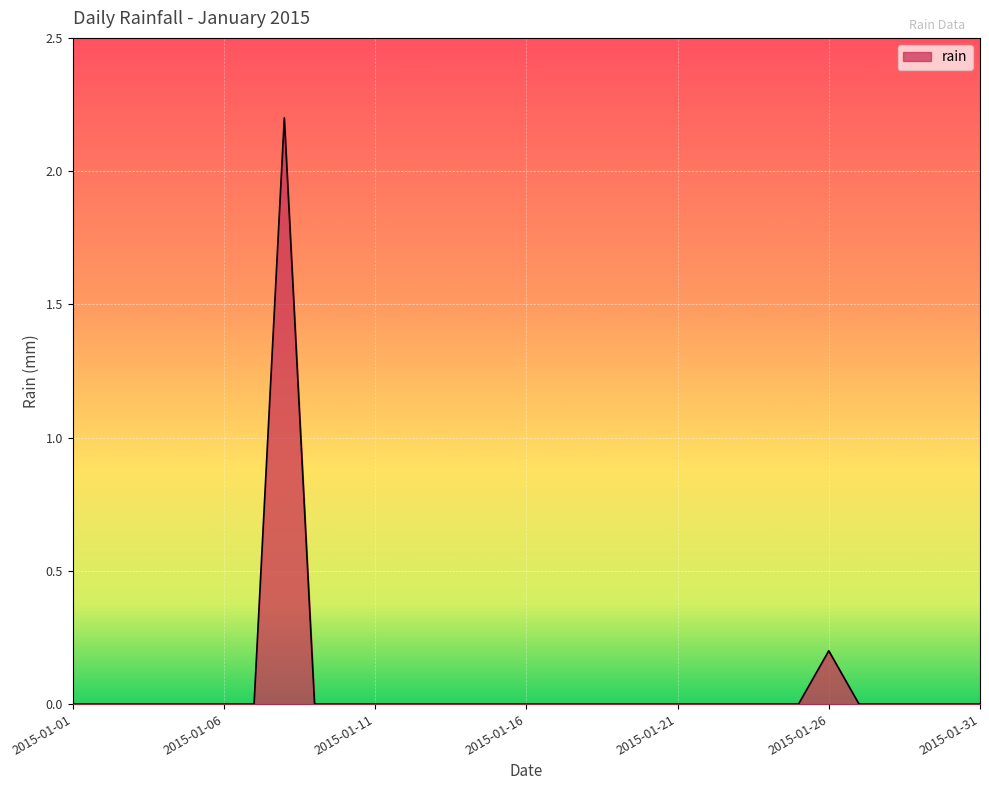

What is the greatest value displayed?

2.2